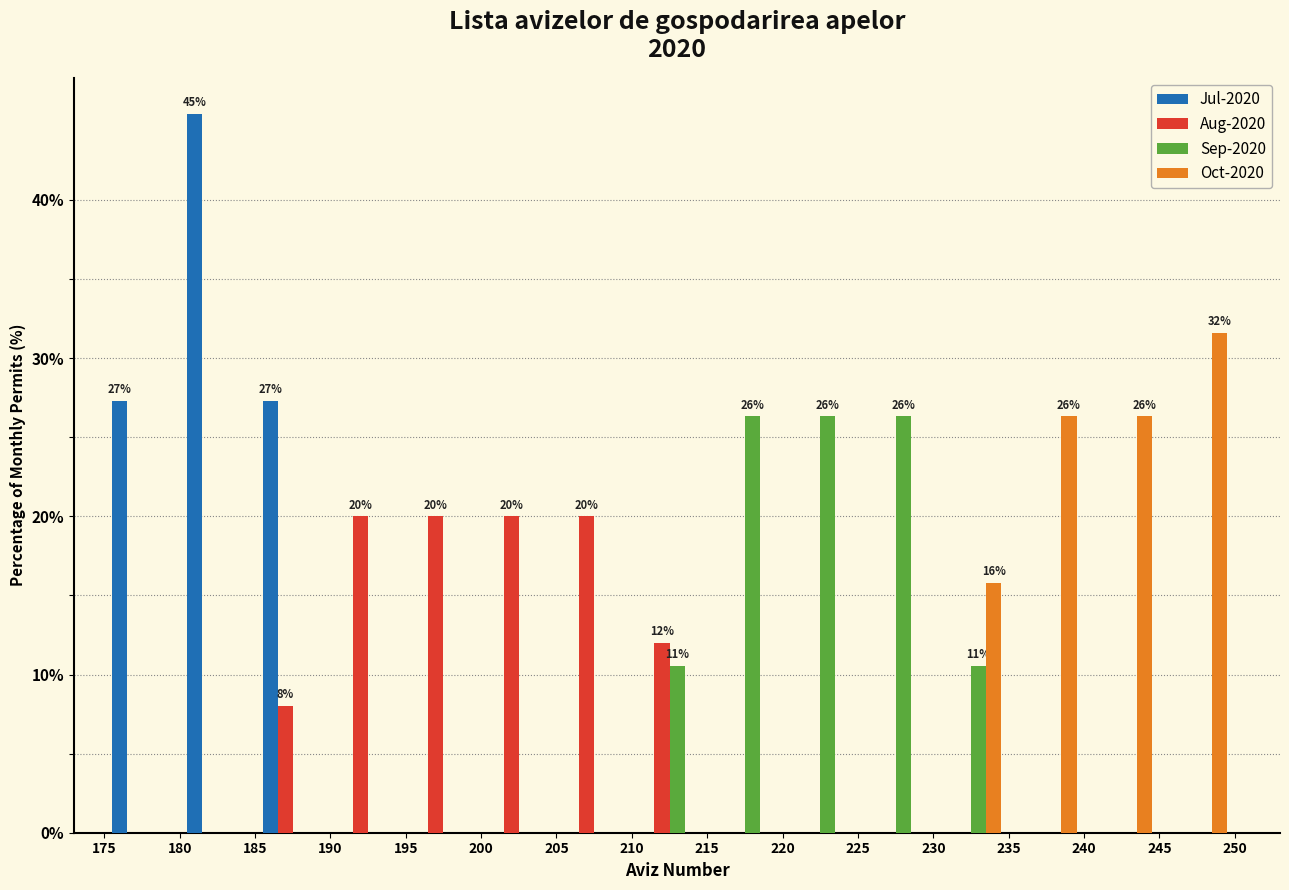

In the Jul-2020 series, which range on the x-axis has the tallest bar?

180 to 185